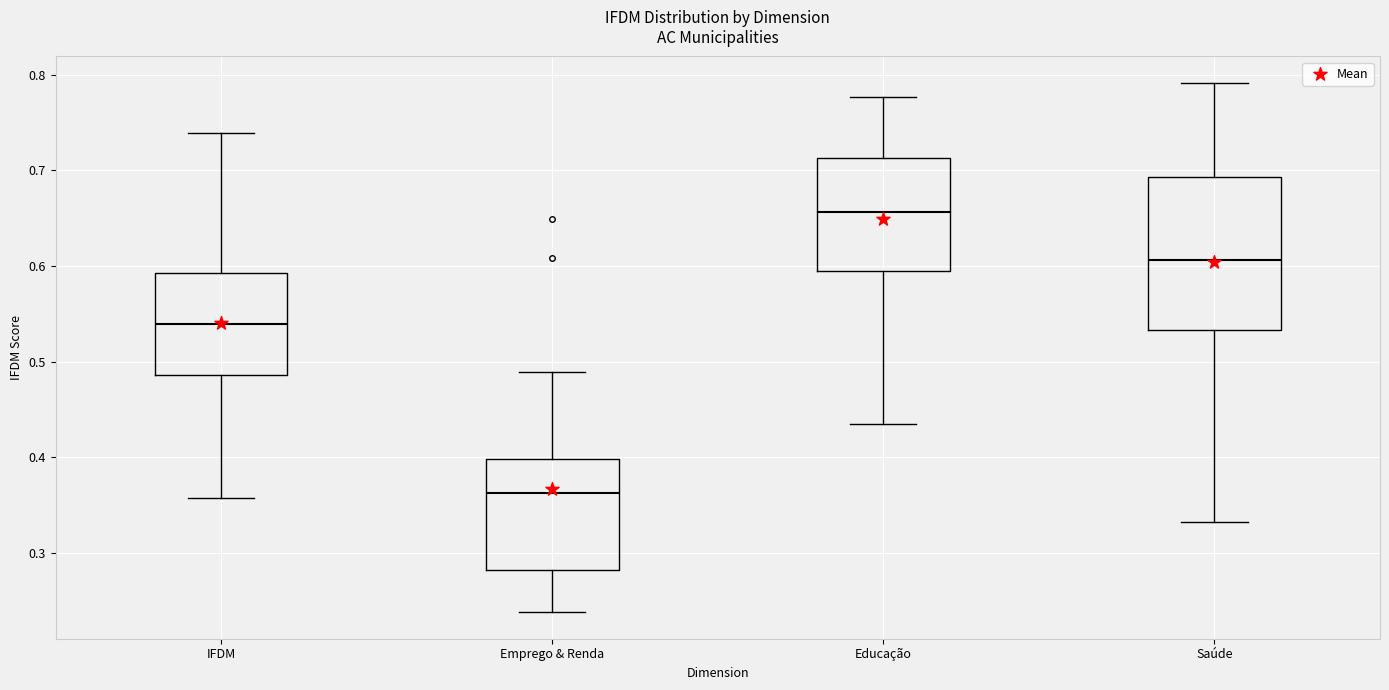

Which box is the tallest, from its lower edge to its upper edge?

Saúde